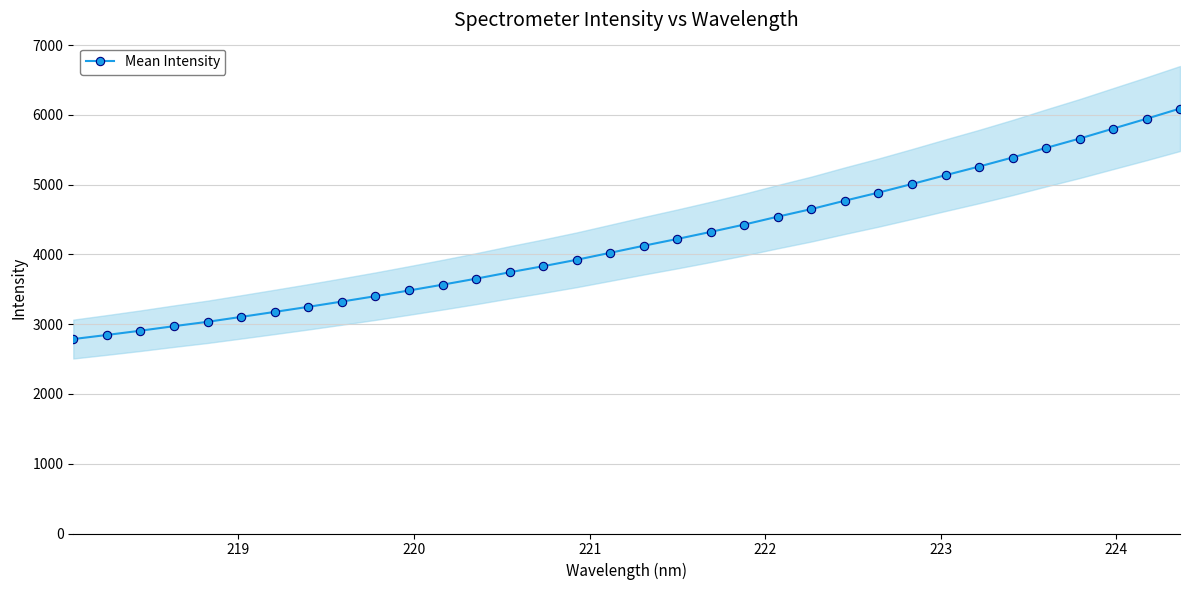

Does the chart have visible grid lines?

Yes